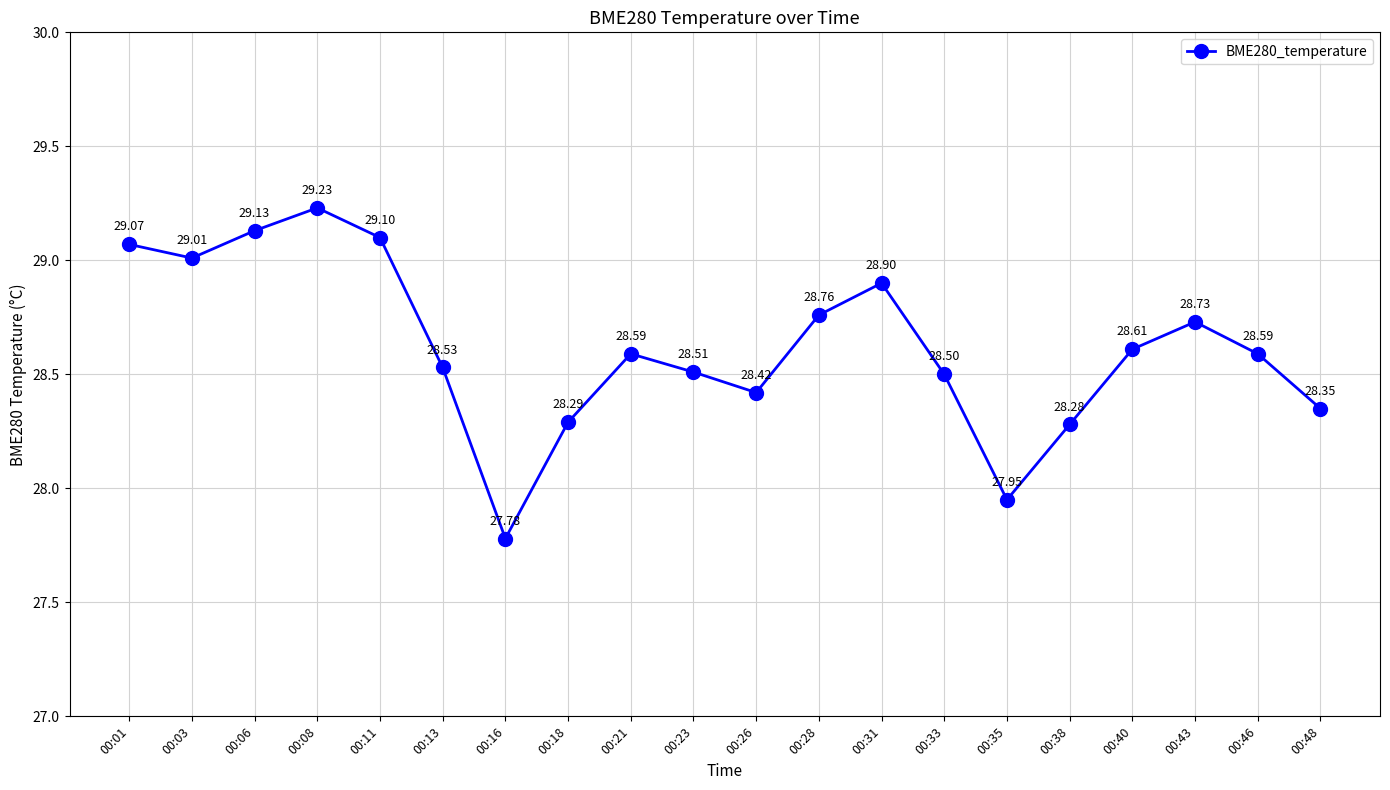

What is the sum of the values at 00:23 and 00:16?

56.3